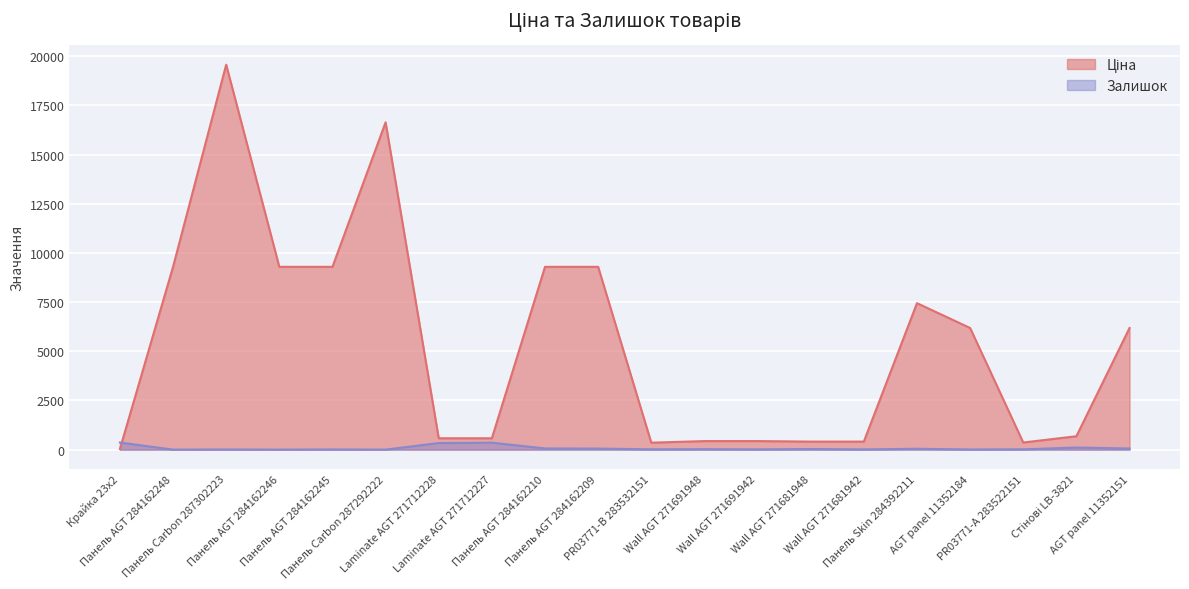

Which label corresponds to the smallest value in the chart?

Панель AGT 284162248